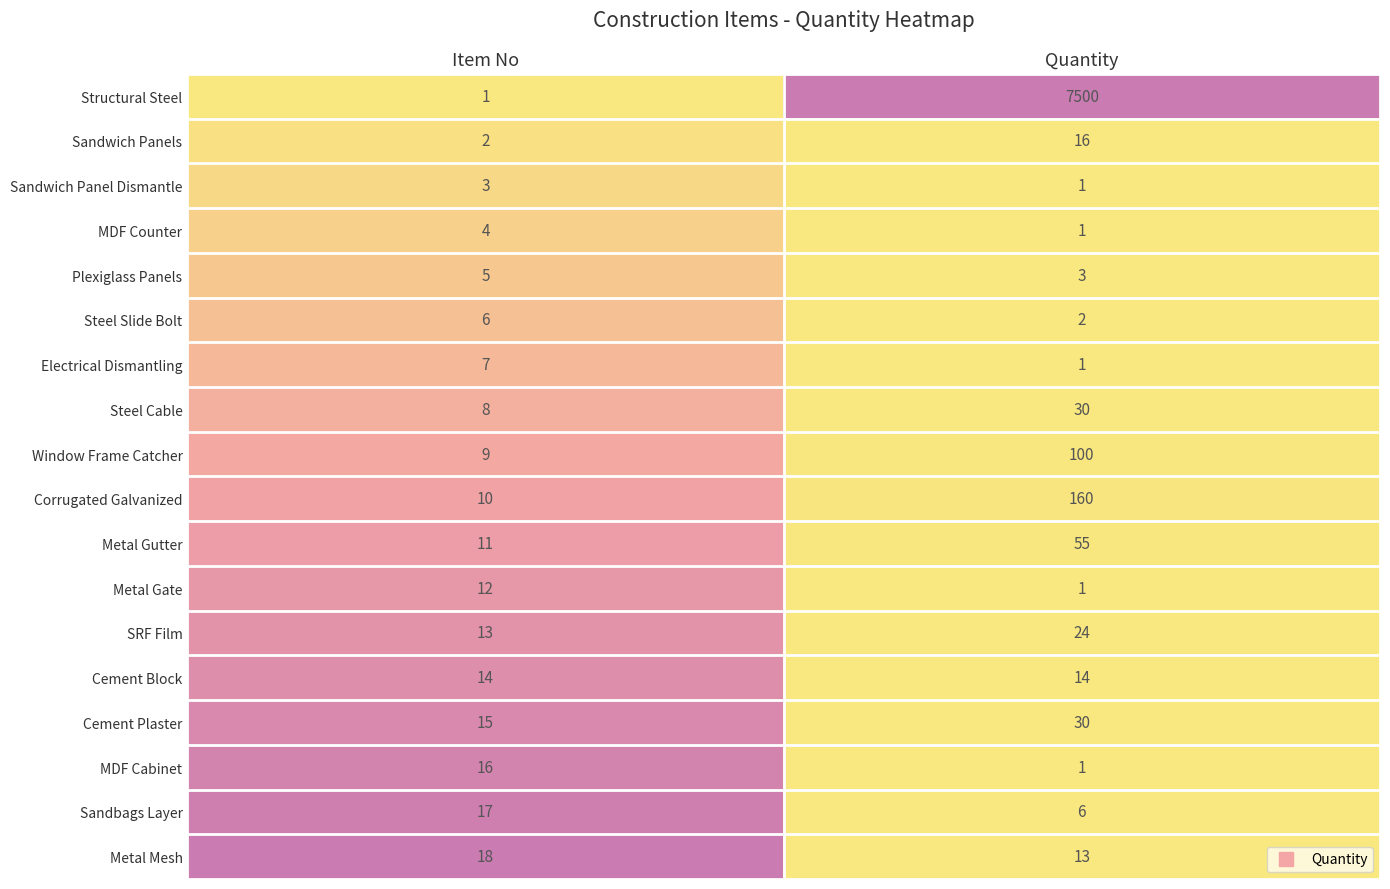

Rank the categories by MDF Cabinet value from highest to lowest.

Item No, Quantity